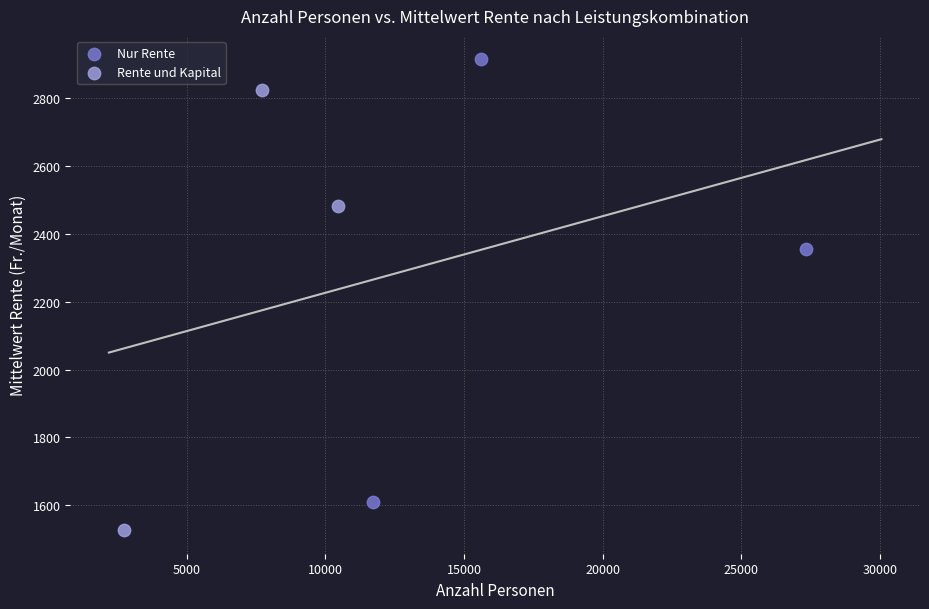

What are all the series names shown in the legend?

Nur Rente, Rente und Kapital